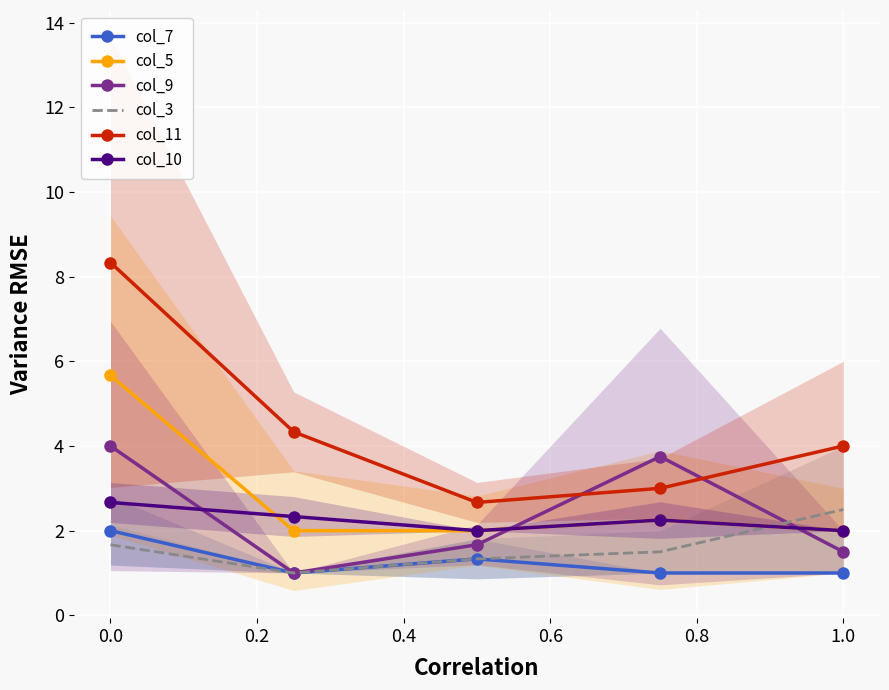

What is the sum of all col_3 values?

8.0